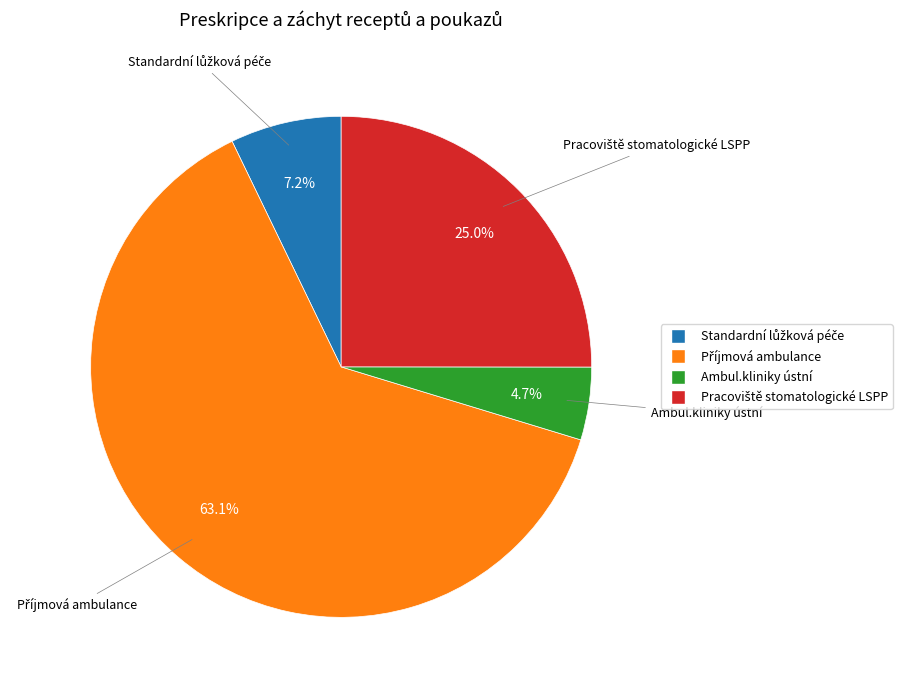

What percentage is the Ambul.kliniky ústní slice, to the nearest percent?

5%